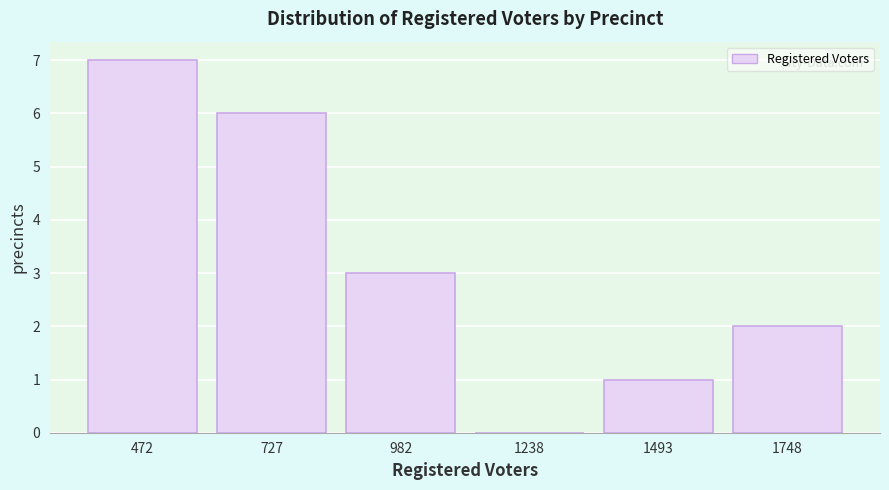

True or false: the data shows 4 at 1238.

False